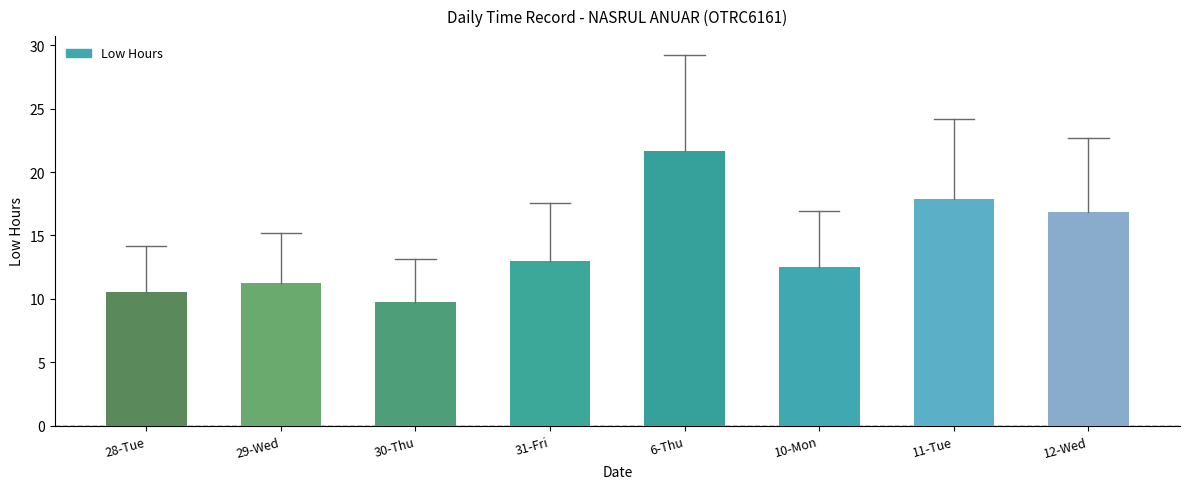

Count the number of categories in the chart.

8